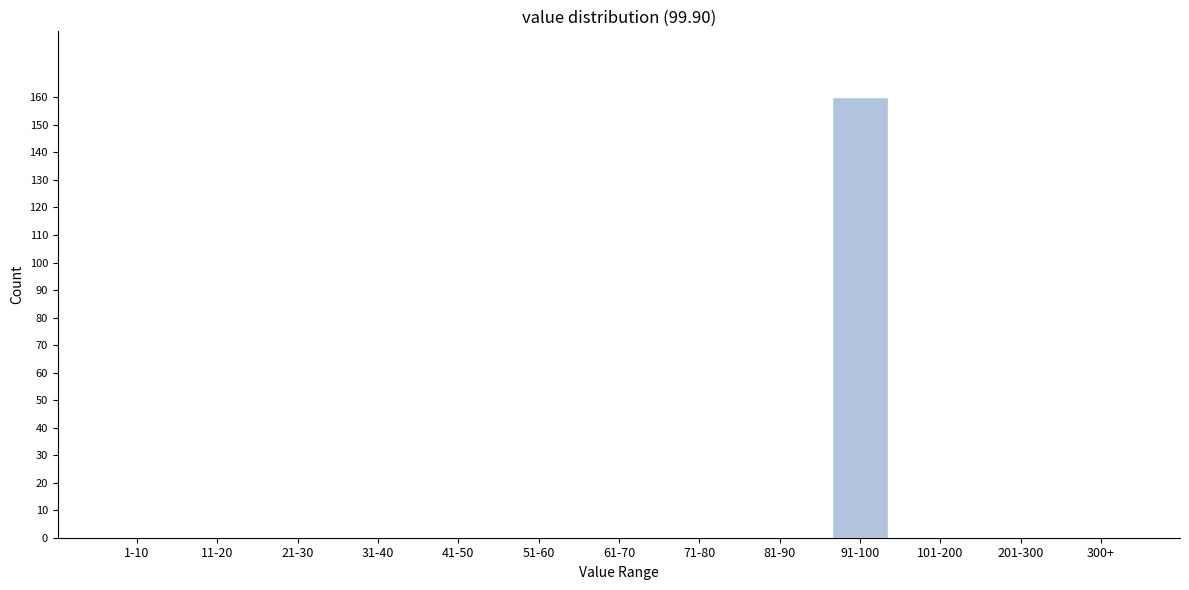

Reading right to left, what are all the values shown in this chart?

300+=0	201-300=0	101-200=0	91-100=160	81-90=0	71-80=0	61-70=0	51-60=0	41-50=0	31-40=0	21-30=0	11-20=0	1-10=0